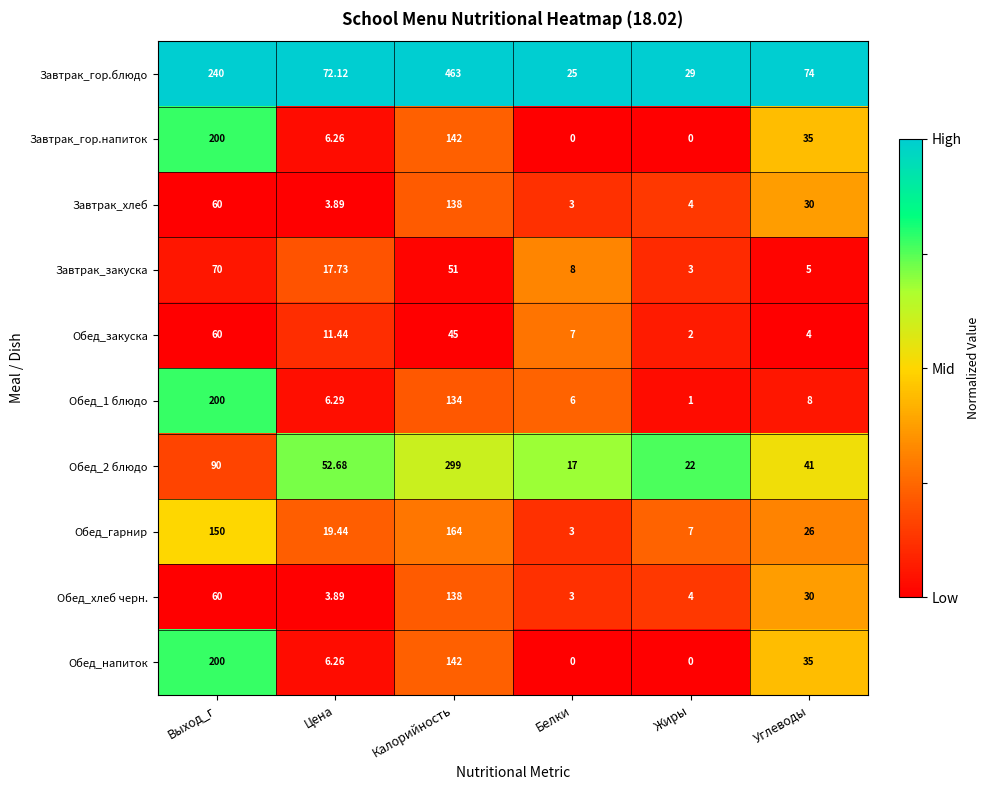

Which series has the largest total across all categories?

Завтрак_гор.блюдо